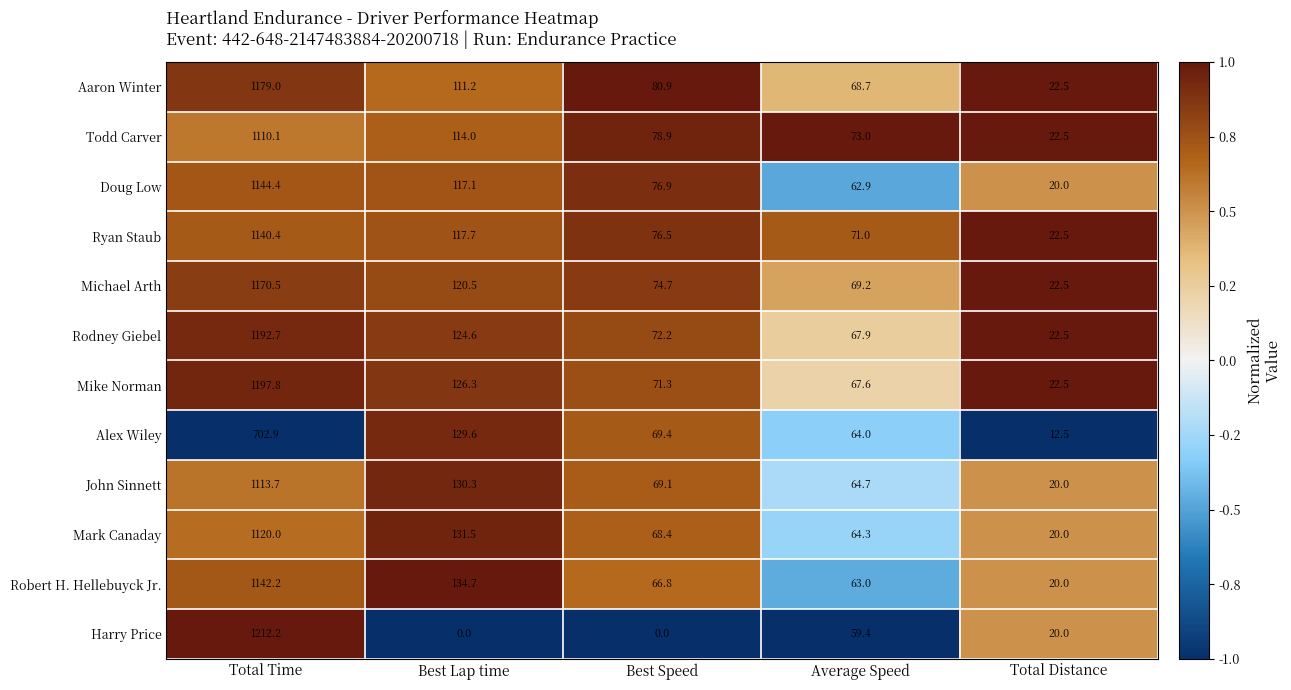

What is the maximum value shown in the chart?

1212.2